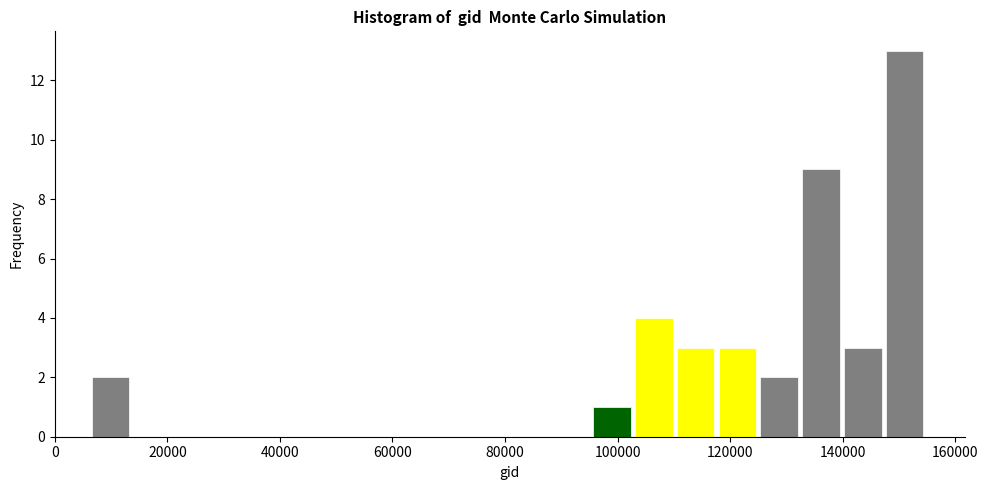

Read against the x-axis, roughly where is the centre of the tallest bar?

150000